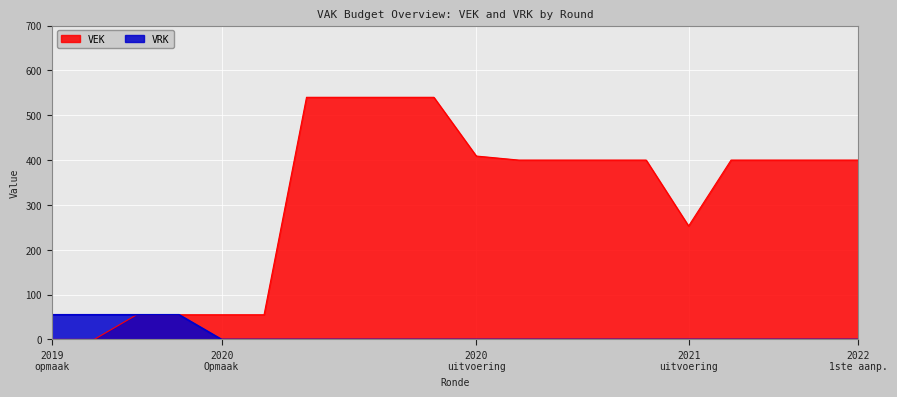

How many lines are shown in the chart?

2